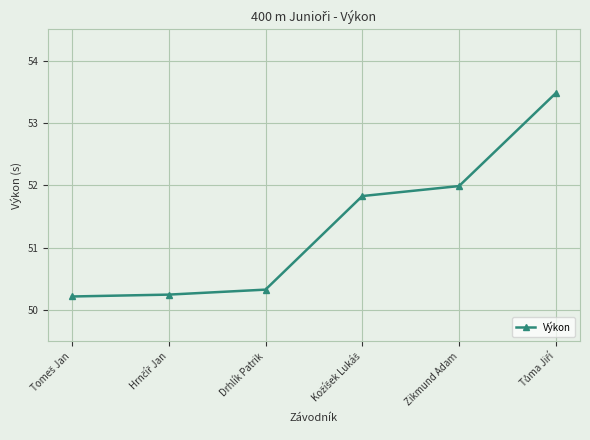

What is the smallest value displayed?

50.2